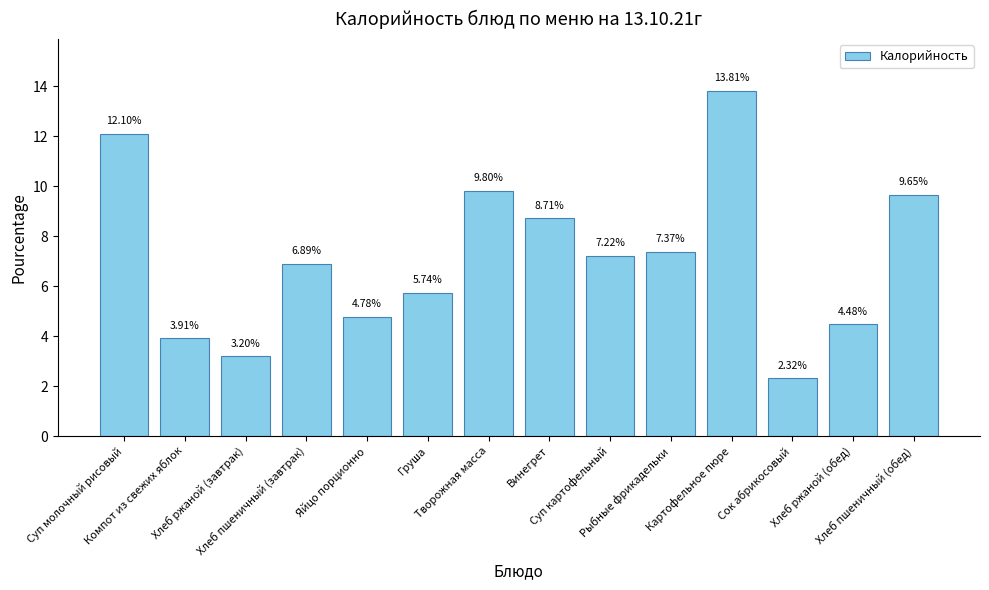

What is the change in value from Компот из свежих яблок to Суп картофельный?

+3.3